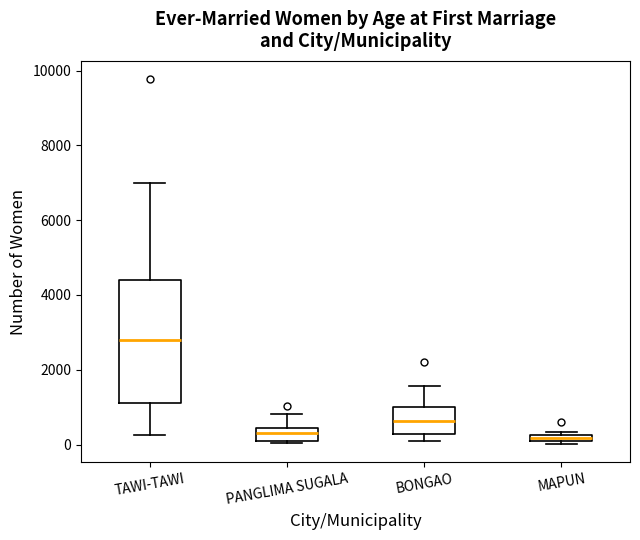

Which box is the tallest, from its lower edge to its upper edge?

TAWI-TAWI